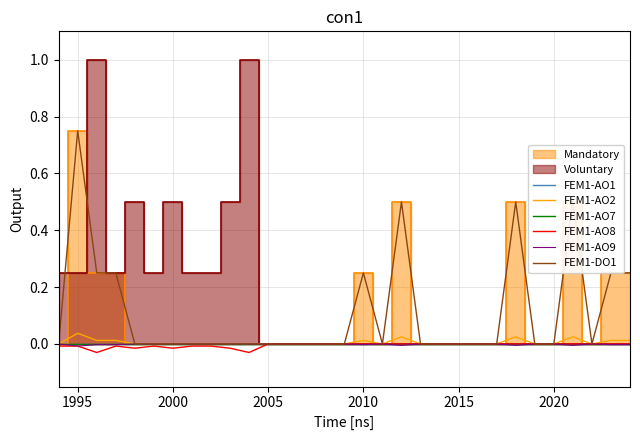

At which category is the sum across all series the highest?

1995